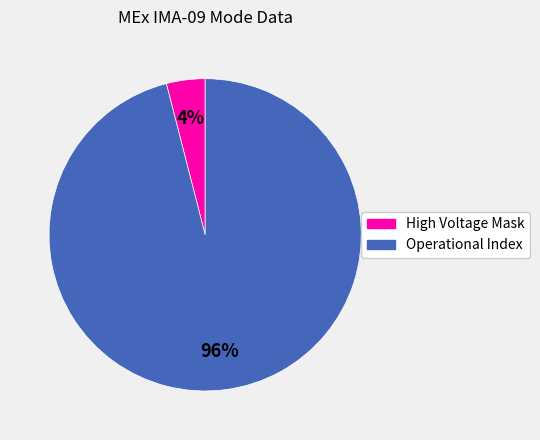

Is there any slice that represents more than half of the pie?

Yes